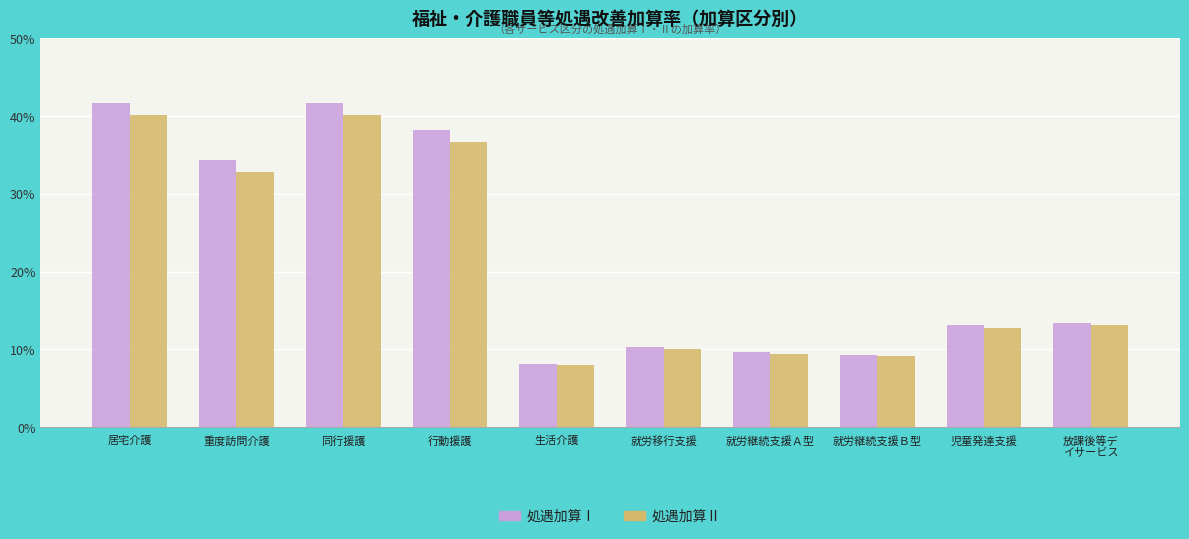

Rank the series at 生活介護 from lowest to highest value.

処遇加算Ⅱ, 処遇加算Ⅰ